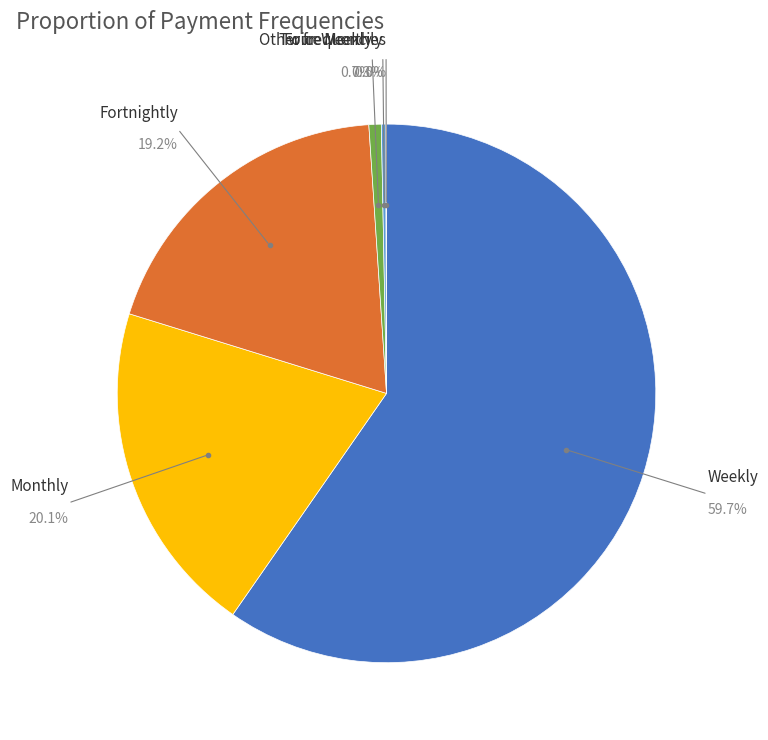

Does any single category account for the majority?

Yes